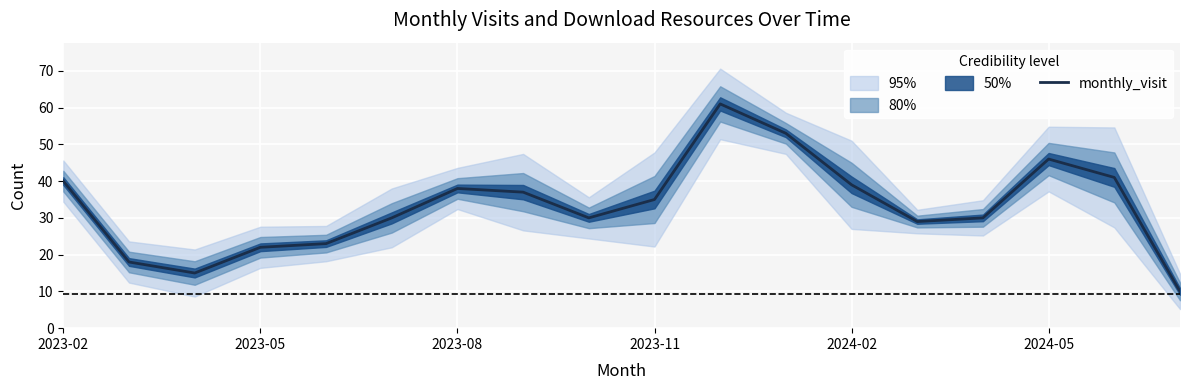

What is the label of the 18th point from the right?

2023-02